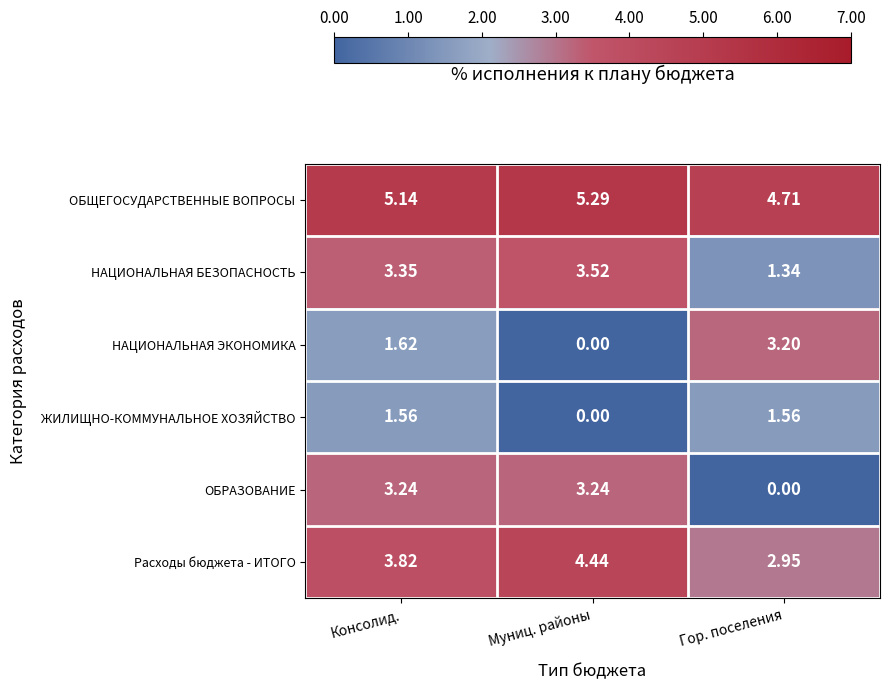

At which label does НАЦИОНАЛЬНАЯ ЭКОНОМИКА first exceed 1?

Консолид.